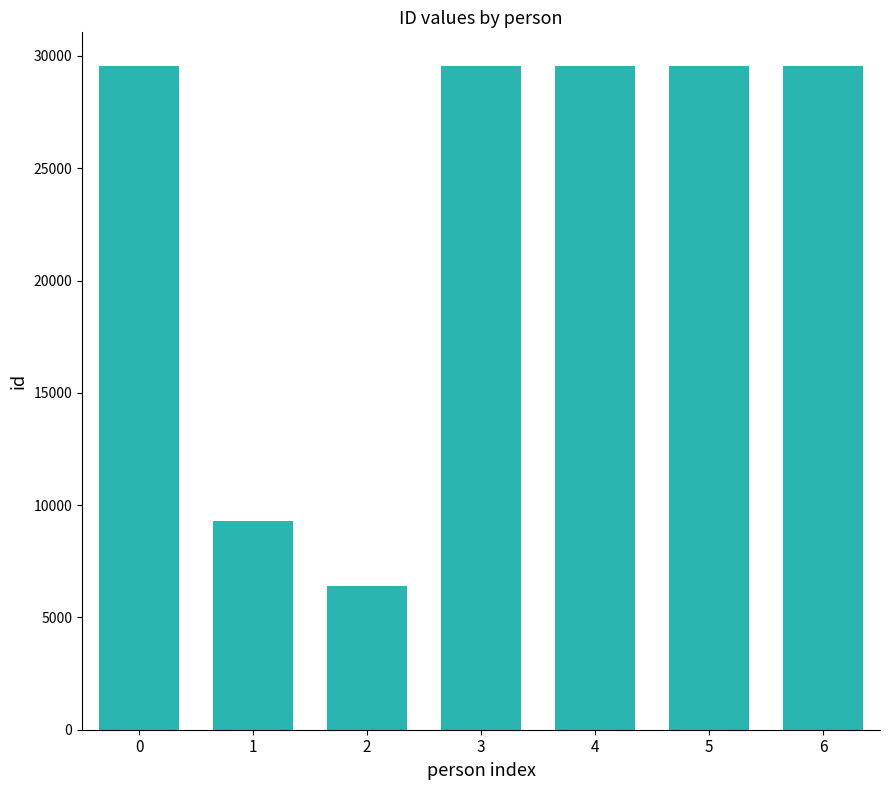

Are the bars grouped side by side (vs. stacked)?

No